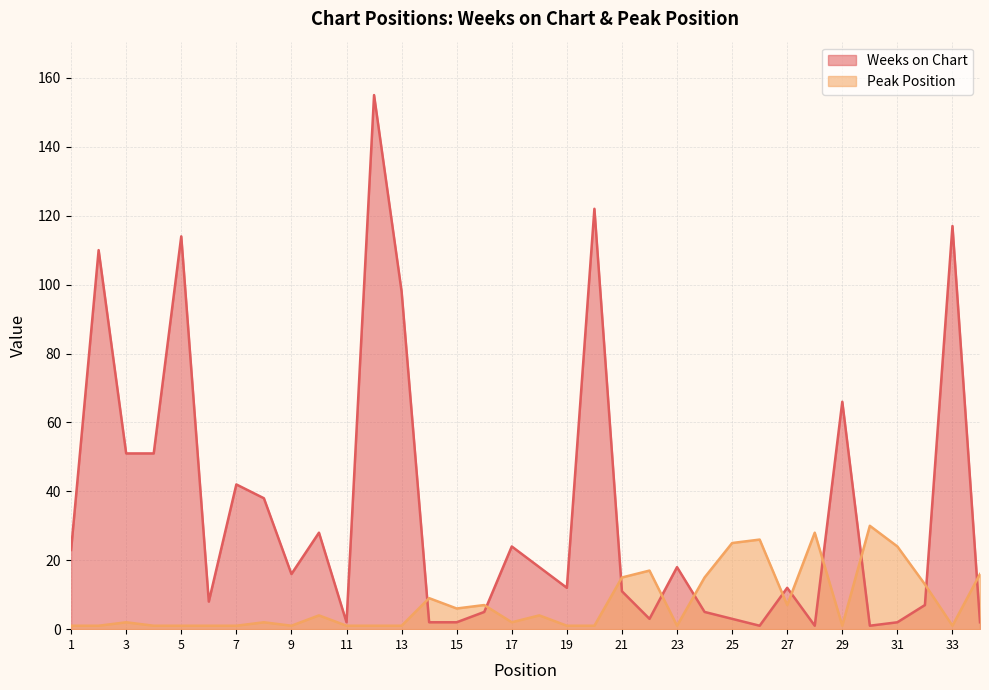

How many series are shown in this chart?

2